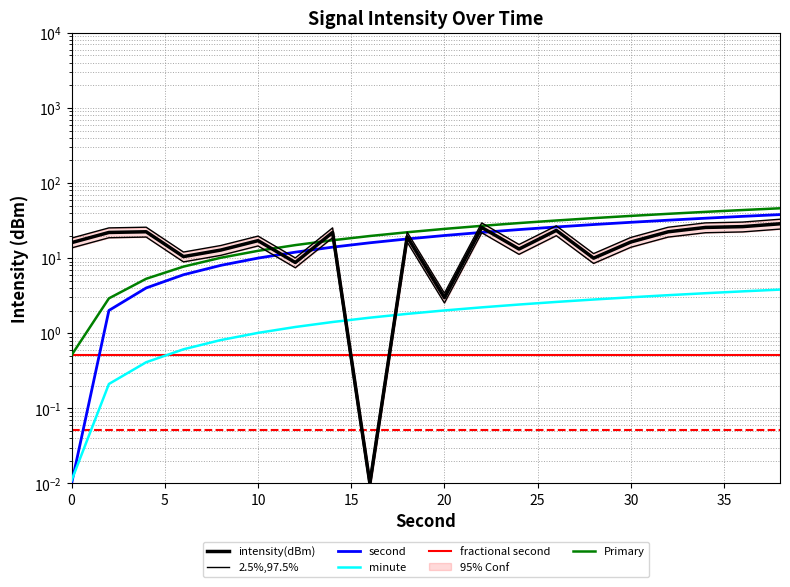

True or false: second and intensity(dBm) cross at least once.

True